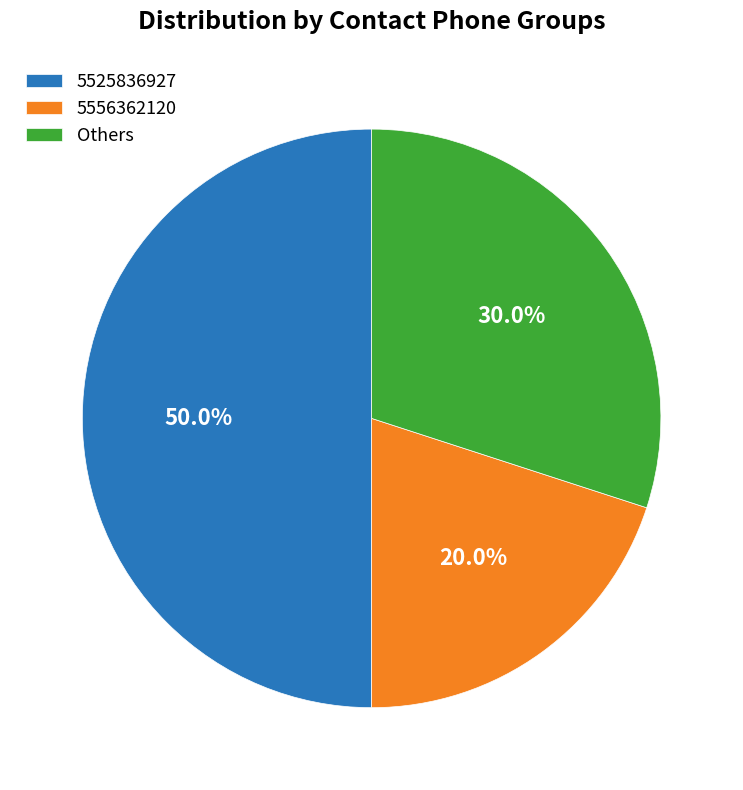

Count the number of slices in the pie.

3